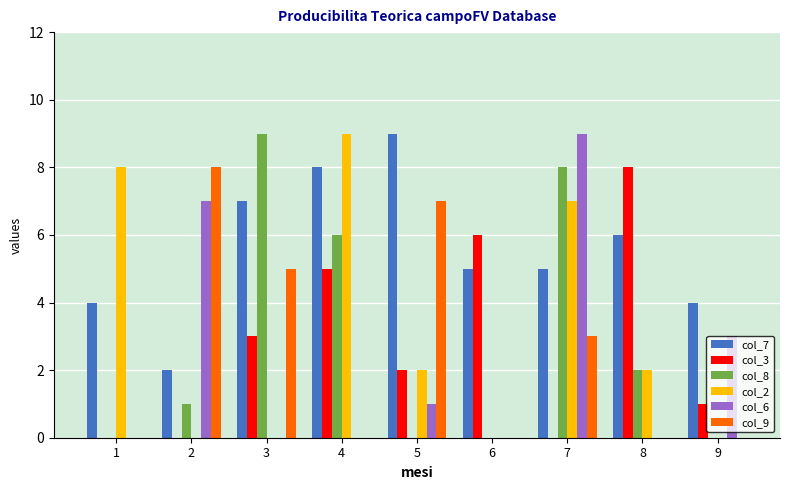

Which series changed the most between 2 and 6?

col_9